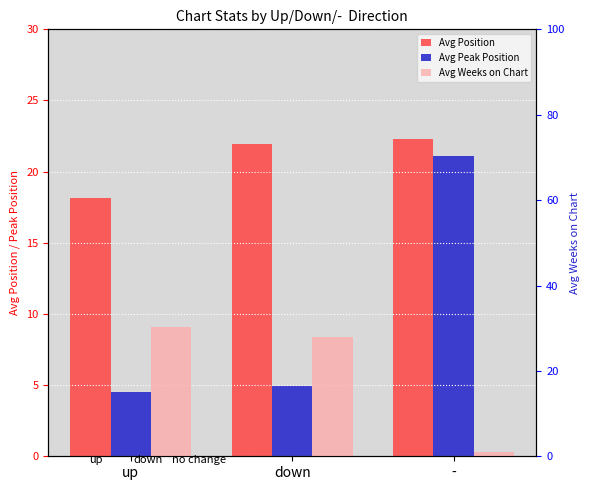

What is the label of the 3rd bar from the right?

up